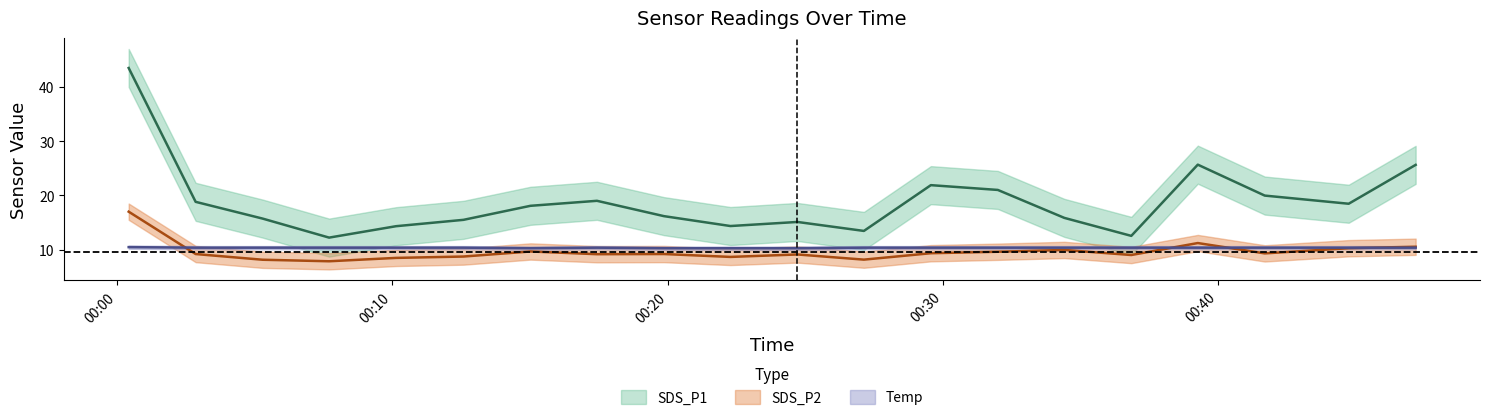

Where is the first local maximum for SDS_P1?

2022/10/13 00:17:26